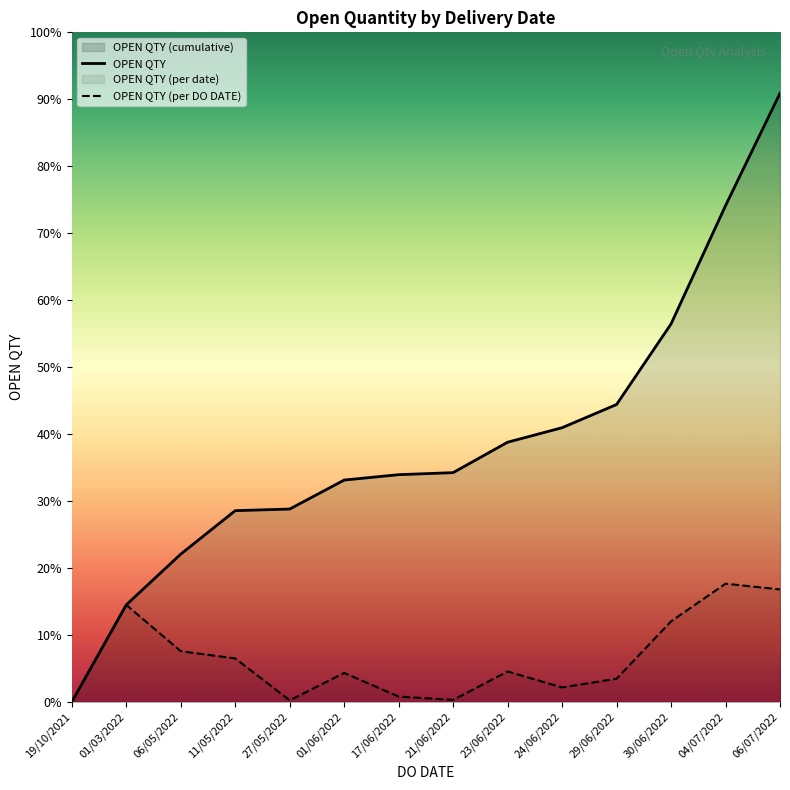

How many interior local peaks does the OPEN QTY (per DO DATE) series have?

4